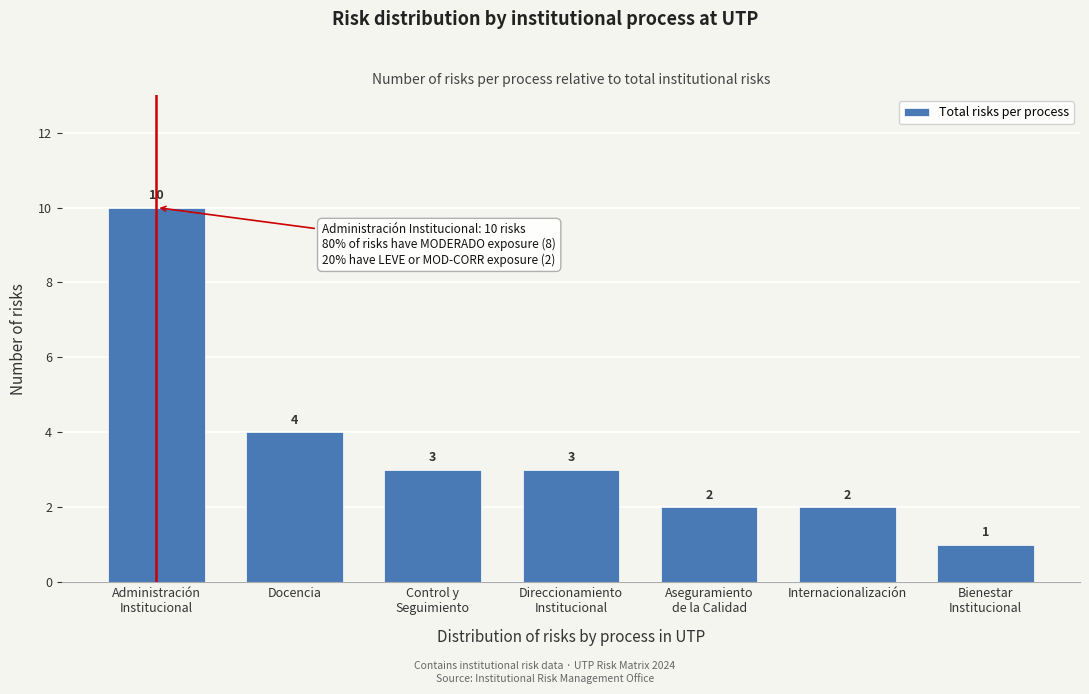

Reading left to right, list all the values displayed in this chart.

10	4	3	3	2	2	1